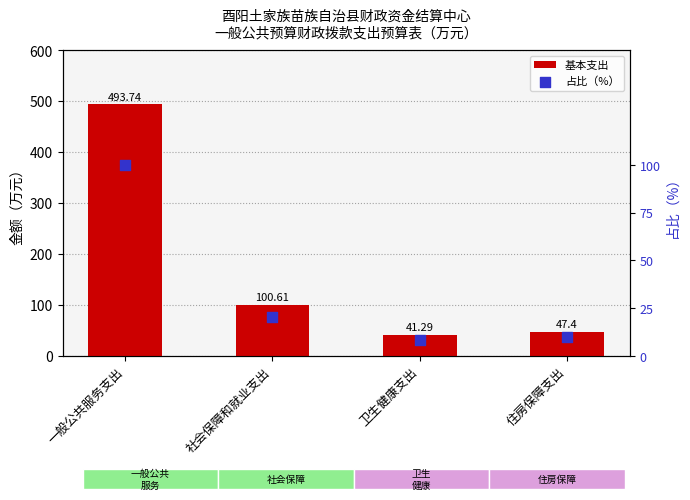

Which series reaches the minimum Y coordinate?

占比（%）